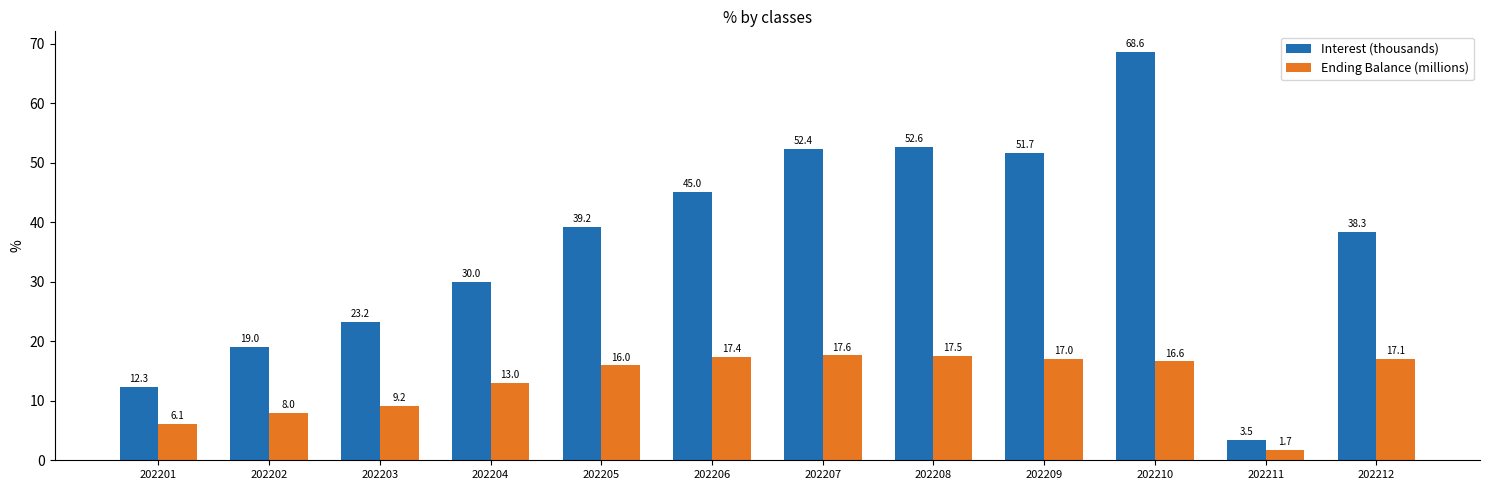

Reading right to left, extract all data points from this chart.

Interest (thousands): 38.3	3.5	68.6	51.7	52.6	52.4	45.0	39.2	30.0	23.2	19.0	12.3
Ending Balance (millions): 17.1	1.7	16.6	17.0	17.5	17.6	17.4	16.0	13.0	9.2	8.0	6.1